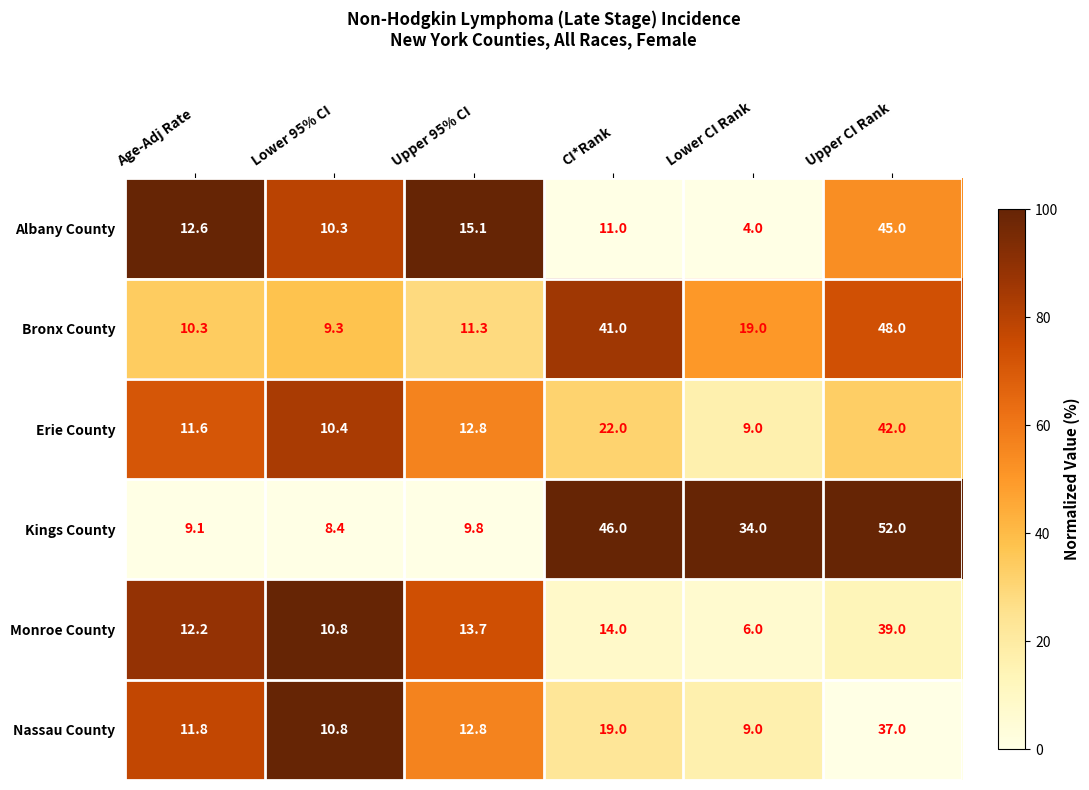

How many data points does each series have?

6